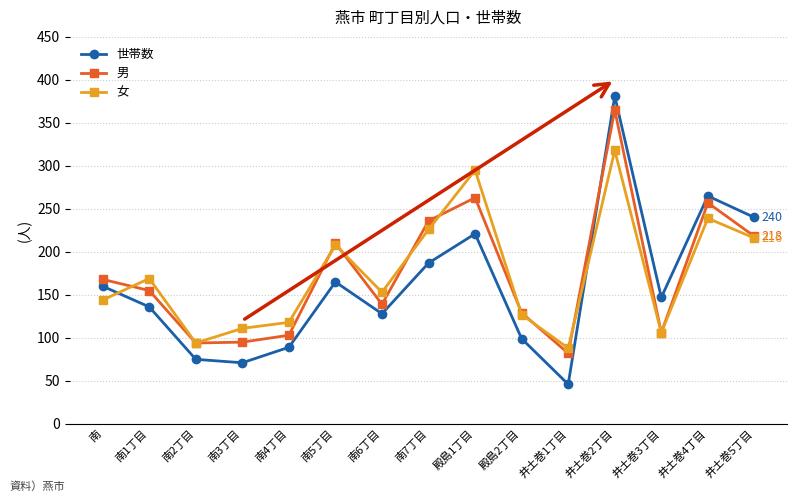

Where is 女 nearest to the value 203?

南5丁目